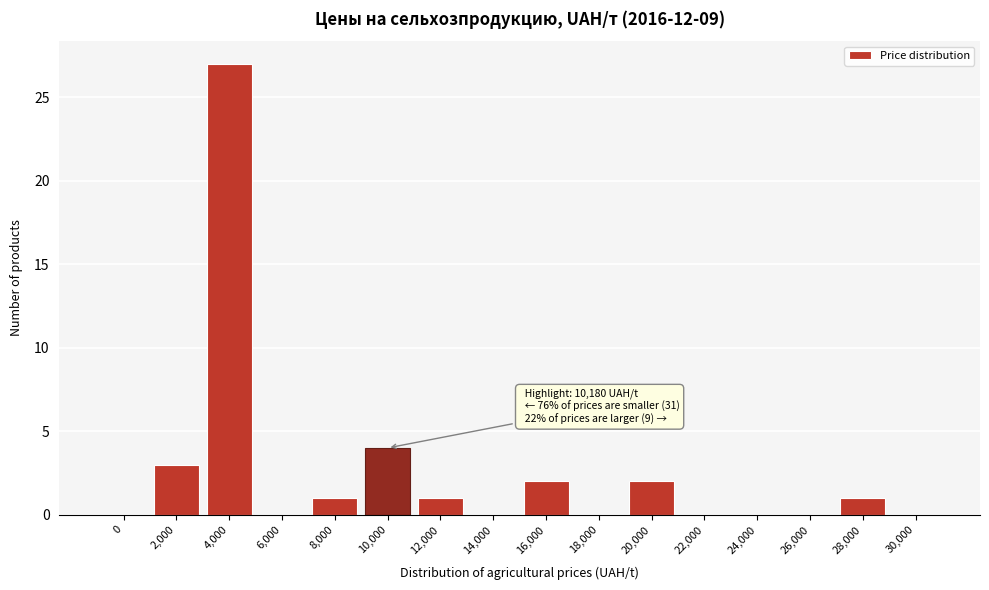

Reading left to right, extract all data points from this chart.

0=0	2,000=3	4,000=27	6,000=0	8,000=1	10,000=4	12,000=1	14,000=0	16,000=2	18,000=0	20,000=2	22,000=0	24,000=0	26,000=0	28,000=1	30,000=0